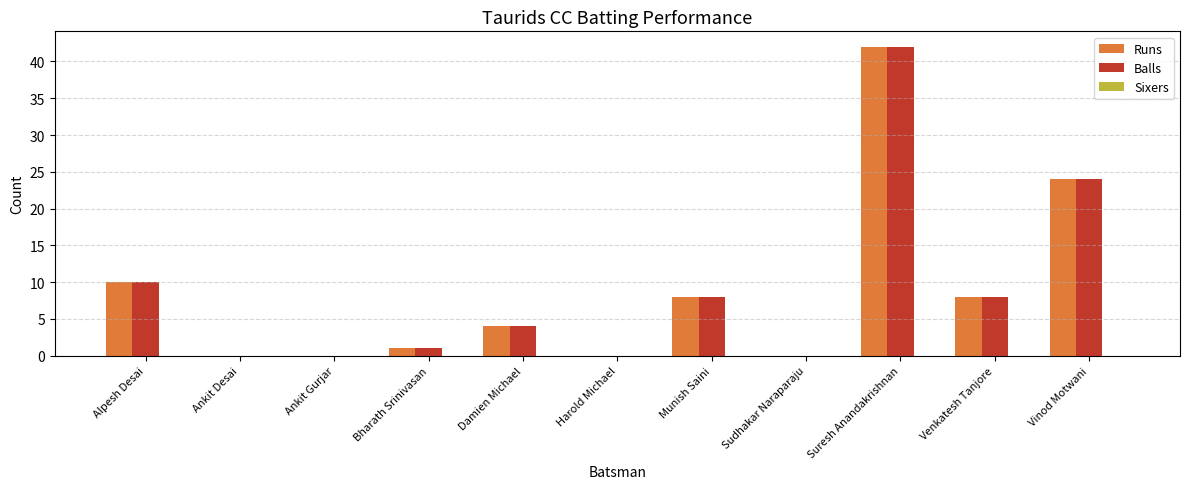

Is the value of Runs at Bharath Srinivasan greater than the value of Balls at Suresh Anandakrishnan?

No